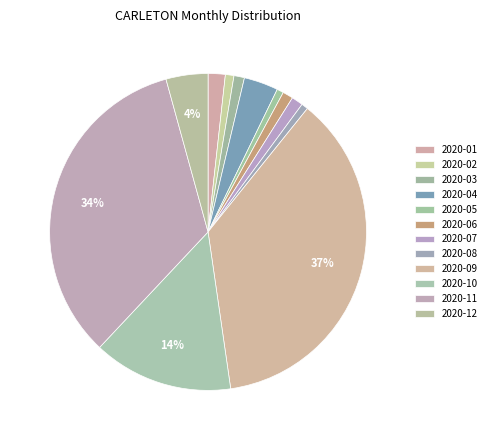

Which has a higher value, 2020-09 or 2020-01?

2020-09